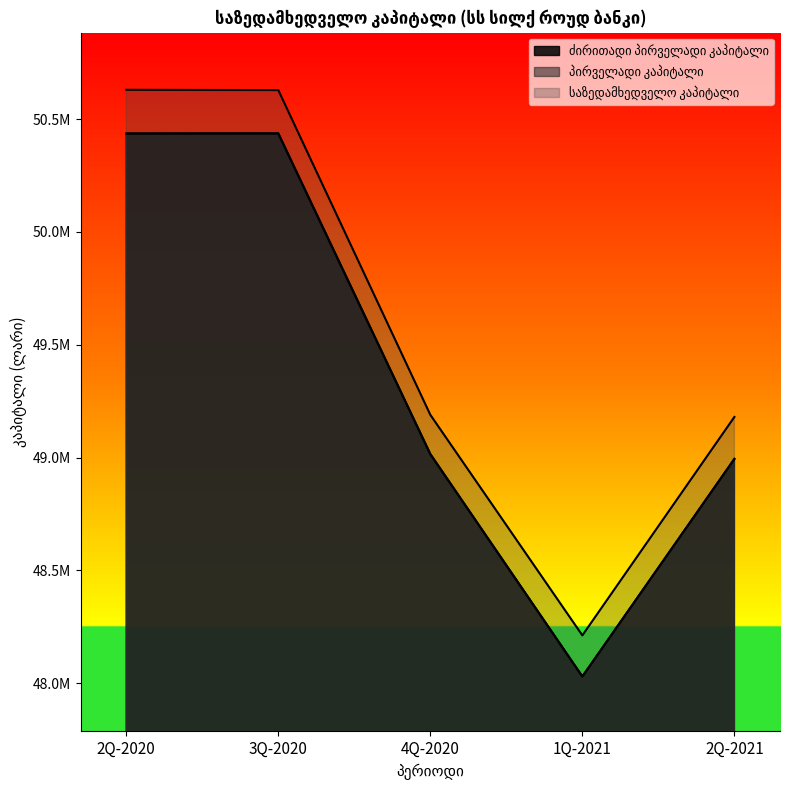

Is it true that საზედამხედველო კაპიტალი equals 48212430.5 at 1Q-2021?

True